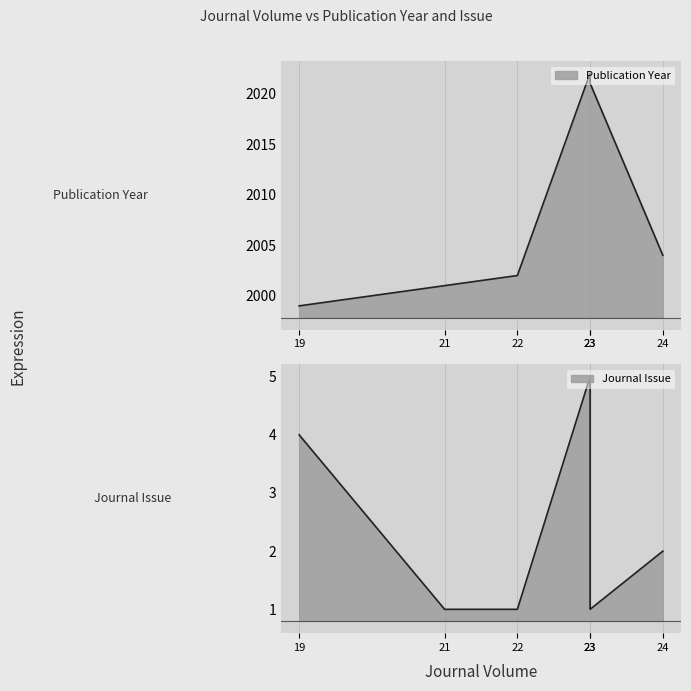

Reading right to left, list all the values displayed in this chart.

Publication Year: 24=2004	21=2001	23=2021	22=2002	19=1999	23=2022
Journal Issue: 24=2	21=1	23=1	22=1	19=4	23=5